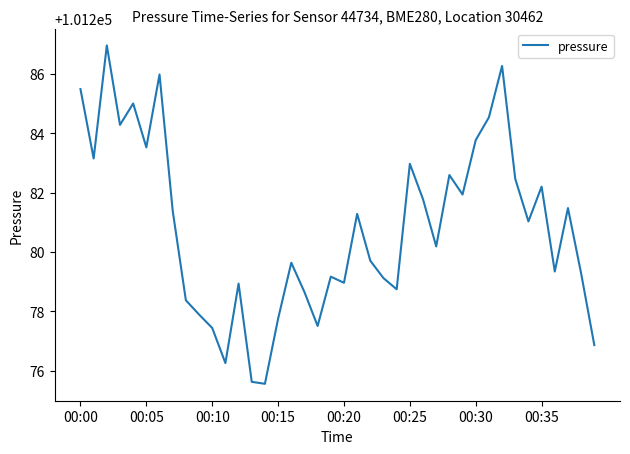

What is the minimum value shown in the chart?

101275.6